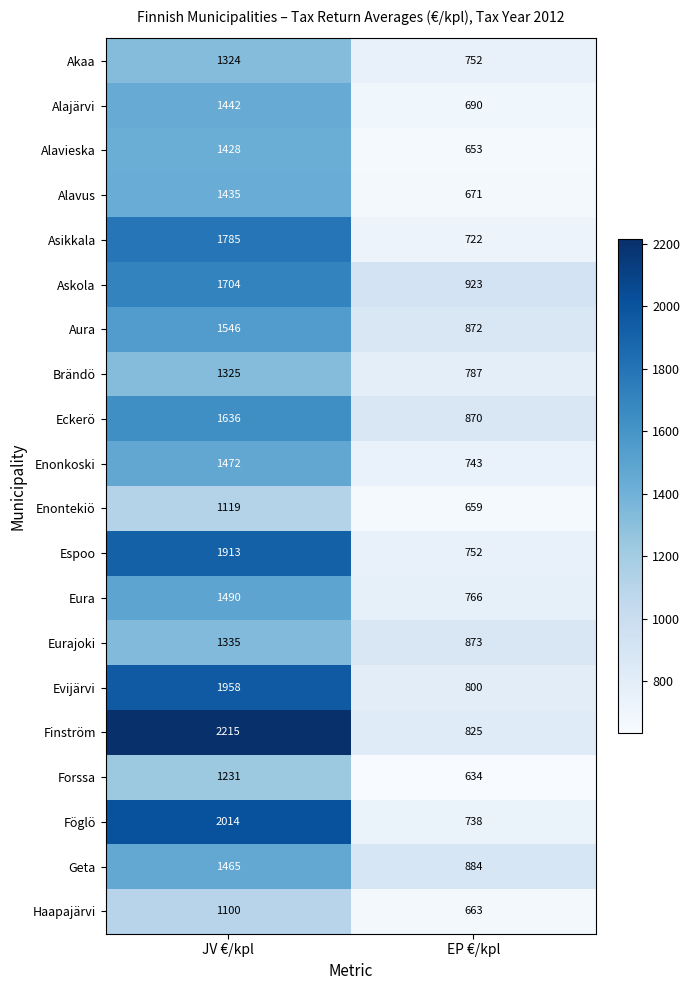

What value does the Haapajärvi series have at EP €/kpl, to the nearest 50?

650